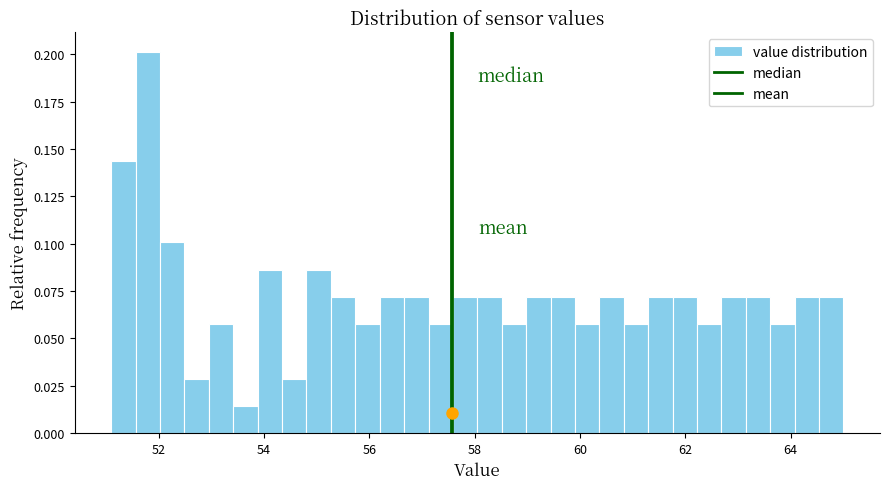

Read against the x-axis, roughly where is the centre of the tallest bar?

51.8